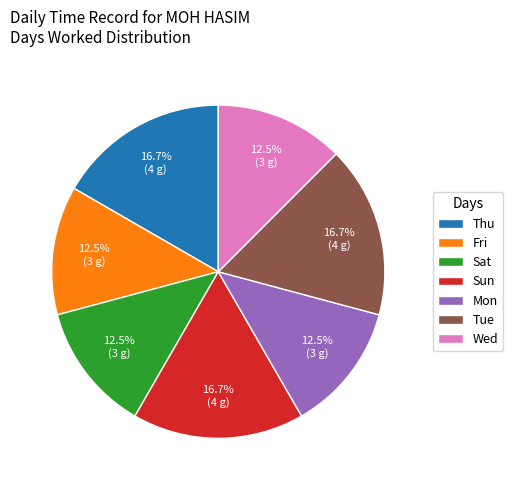

To the nearest percent, what is the difference between the Wed and Thu slice percentages?

4%